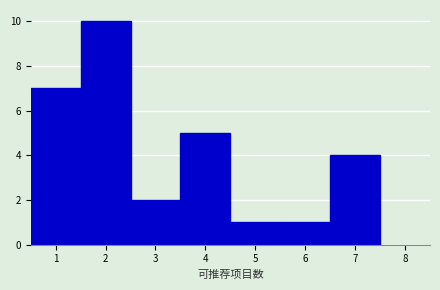

Reading left to right, transcribe this chart: for each bar, give the range it covers on the x-axis and its height. The values are not printed on the chart, so give them approximately, as read against the axis.

0.5 to 1.5: 7
1.5 to 2.5: 10
2.5 to 3.5: 2
3.5 to 4.5: 5
4.5 to 5.5: 1
5.5 to 6.5: 1
6.5 to 7.5: 4